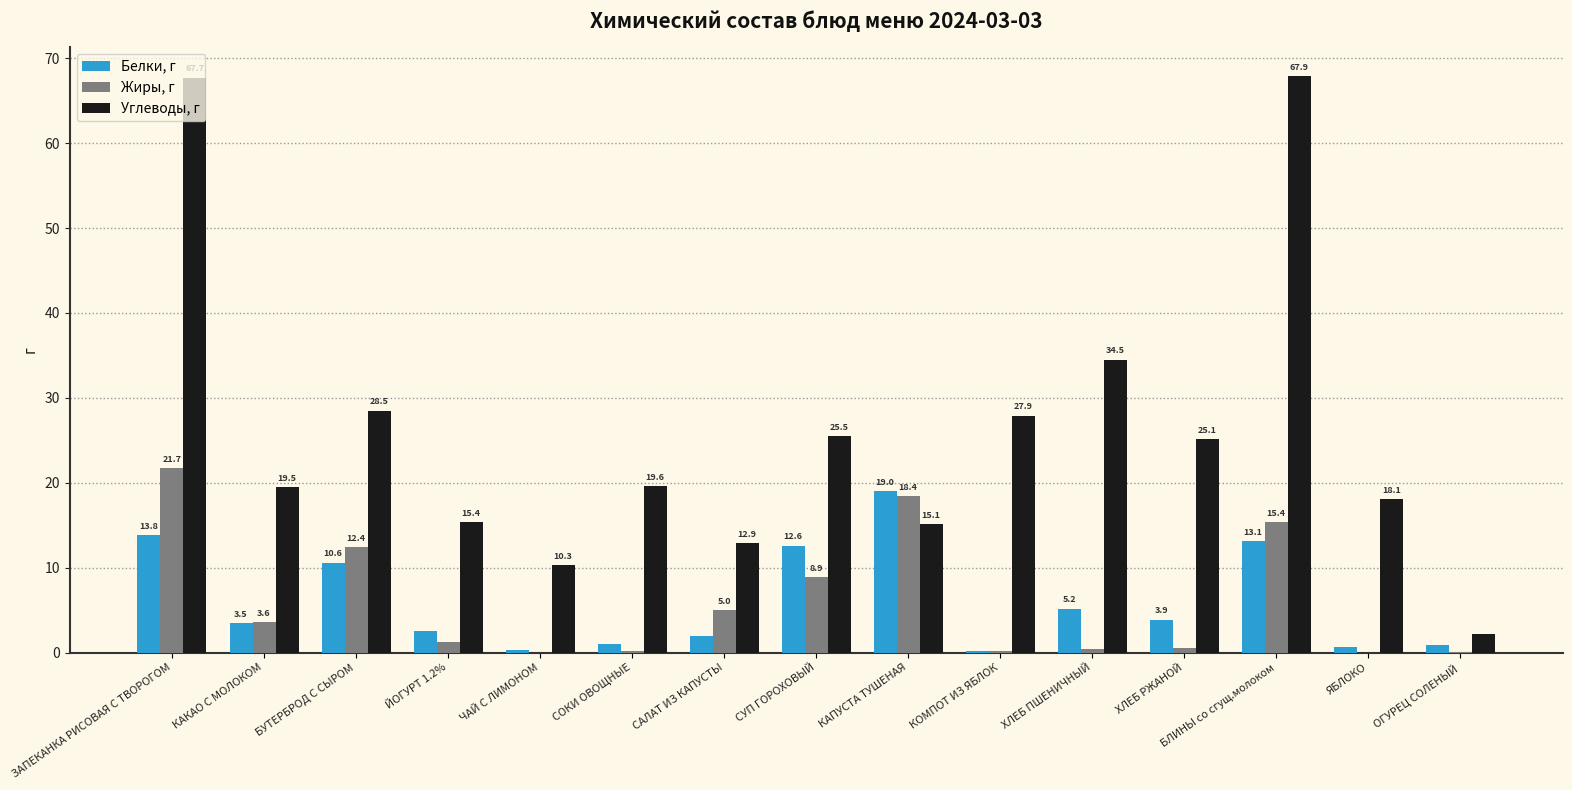

Does the chart contain stacked bars?

No